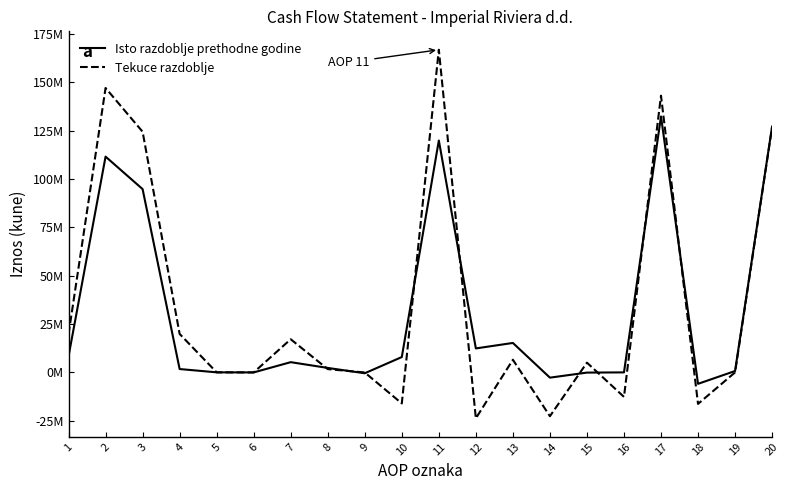

The Tekuce razdoblje series shows -16300226 at 18. True or false?

True